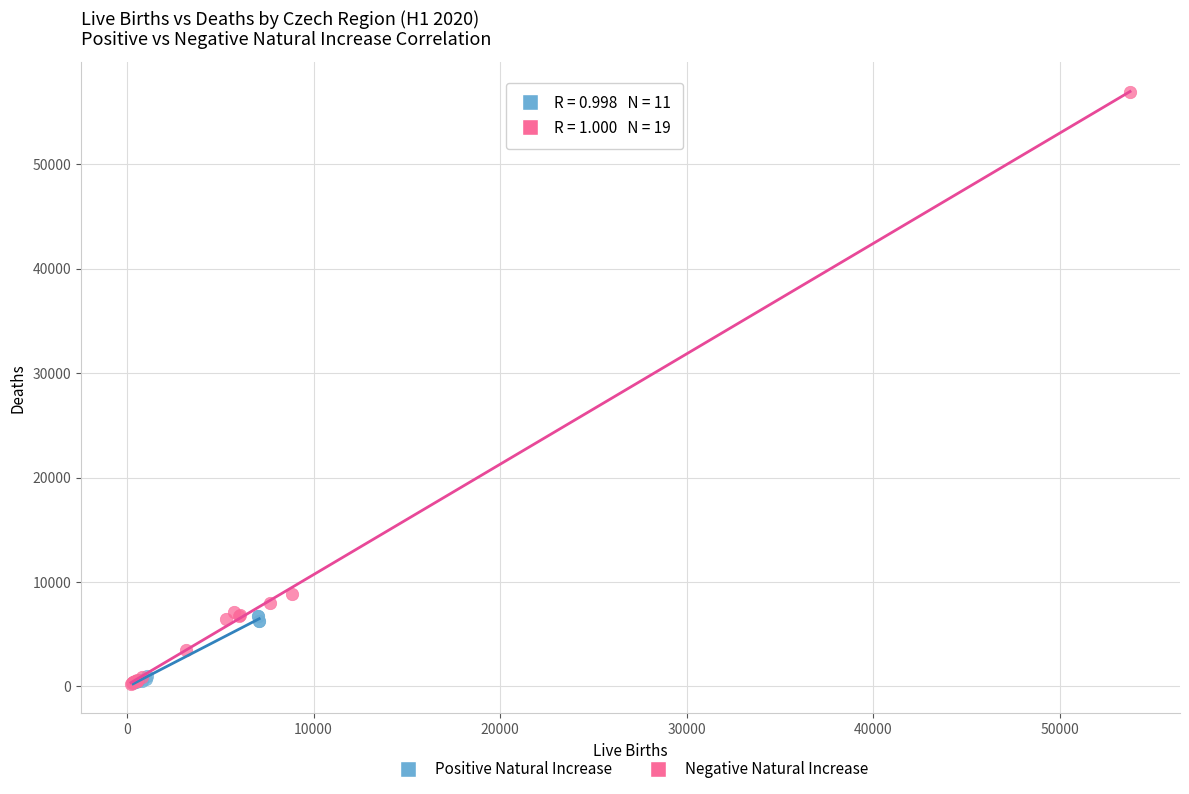

Which series has the widest spread of Y values?

Negative Natural Increase